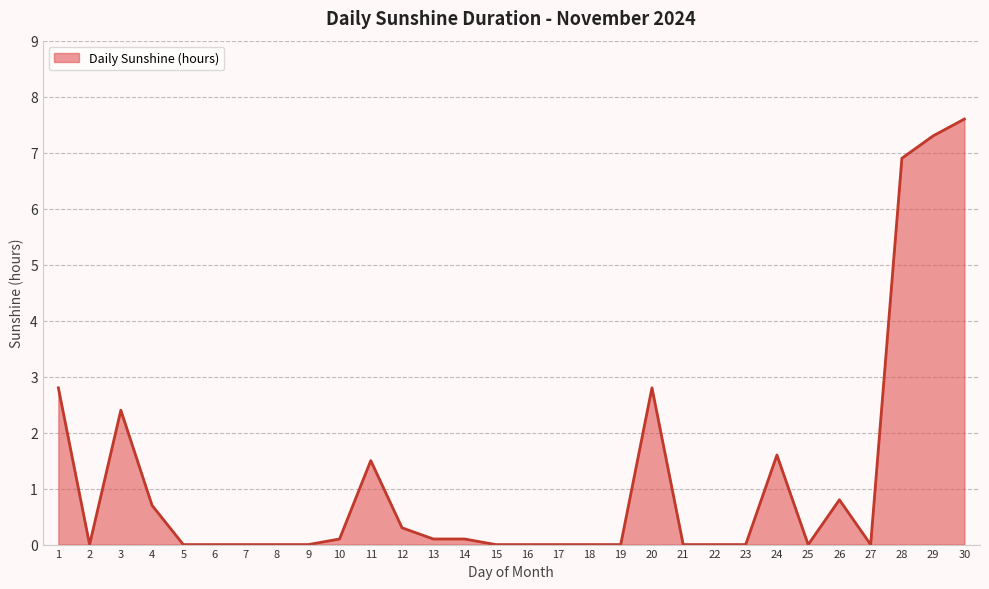

True or false: the data has more than 0 interior local peaks.

True